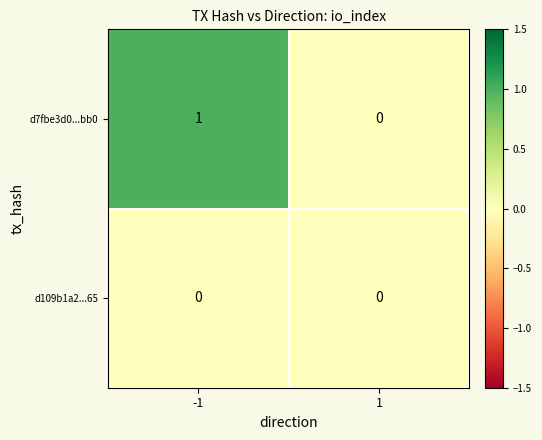

The d109b1a2...65 series shows 0 at -1. True or false?

True